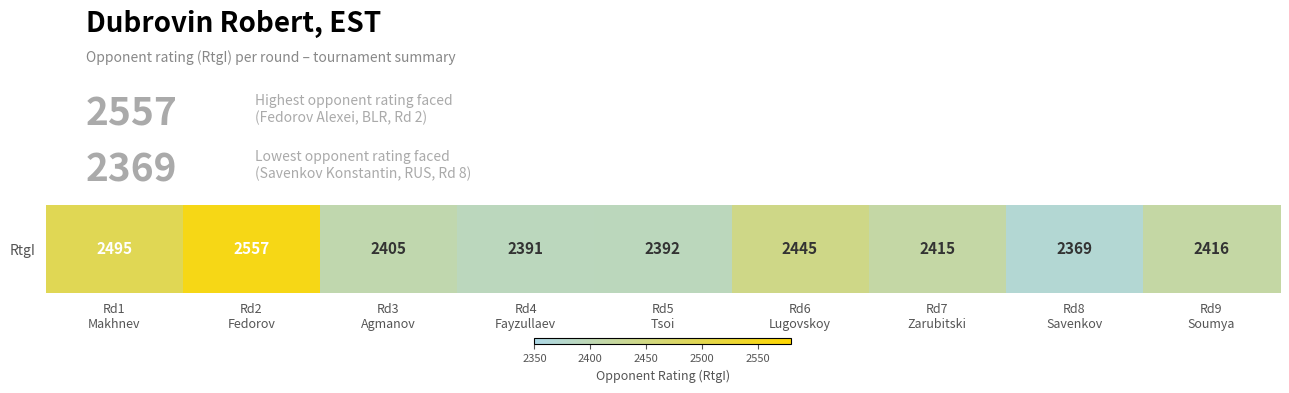

Reading left to right, what are all the values shown in this chart?

2495	2557	2405	2391	2392	2445	2415	2369	2416